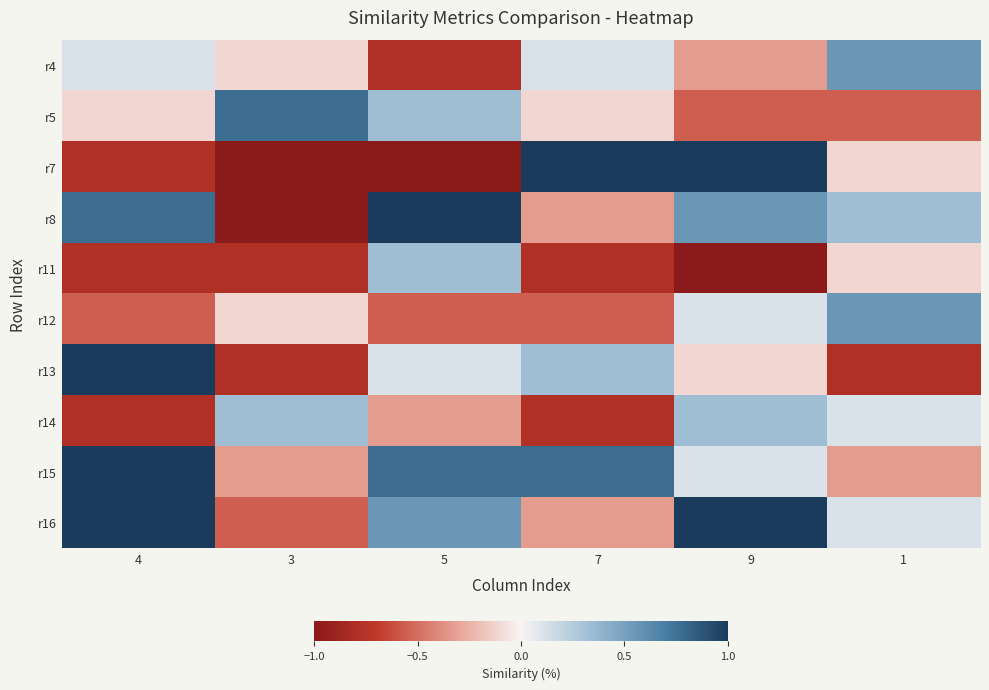

Which has a higher value, 9 or 7?

7